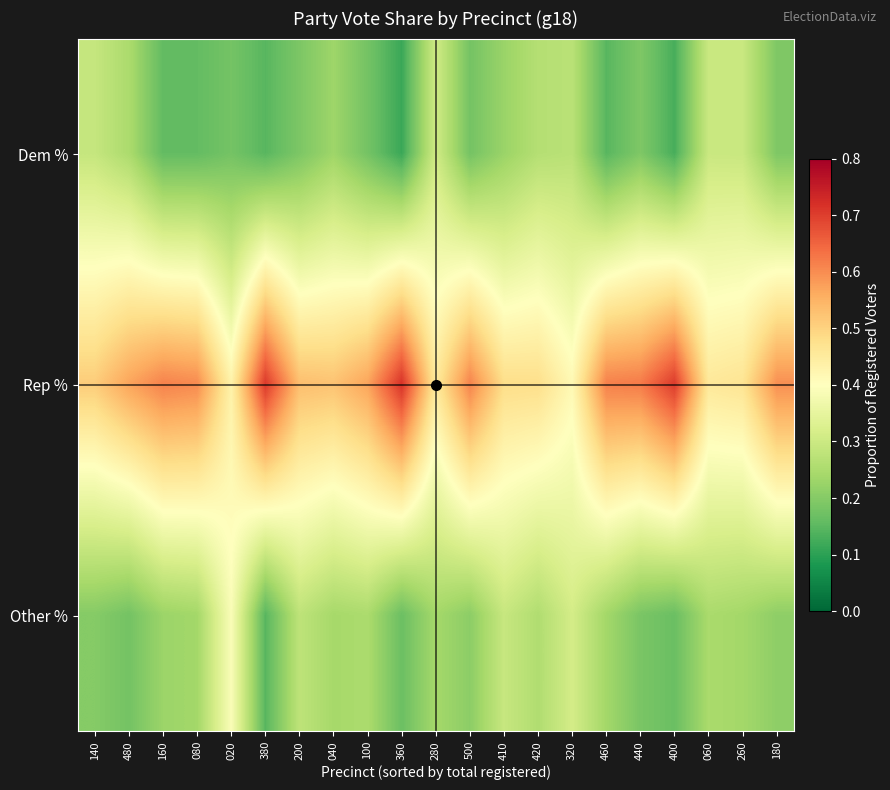

Reading left to right, transcribe all the data shown in this chart.

Dem %: 140=0.3	480=0.2	160=0.2	080=0.2	020=0.2	380=0.1	200=0.2	040=0.2	100=0.2	360=0.1	280=0.3	500=0.2	410=0.2	420=0.3	320=0.3	460=0.1	440=0.2	400=0.1	060=0.3	260=0.3	180=0.2
Rep %: 140=0.5	480=0.6	160=0.6	080=0.6	020=0.4	380=0.7	200=0.5	040=0.5	100=0.6	360=0.7	280=0.5	500=0.6	410=0.5	420=0.5	320=0.4	460=0.6	440=0.6	400=0.7	060=0.5	260=0.5	180=0.6
Other %: 140=0.2	480=0.2	160=0.2	080=0.2	020=0.4	380=0.1	200=0.3	040=0.2	100=0.2	360=0.2	280=0.2	500=0.2	410=0.3	420=0.3	320=0.3	460=0.2	440=0.2	400=0.2	060=0.2	260=0.2	180=0.2